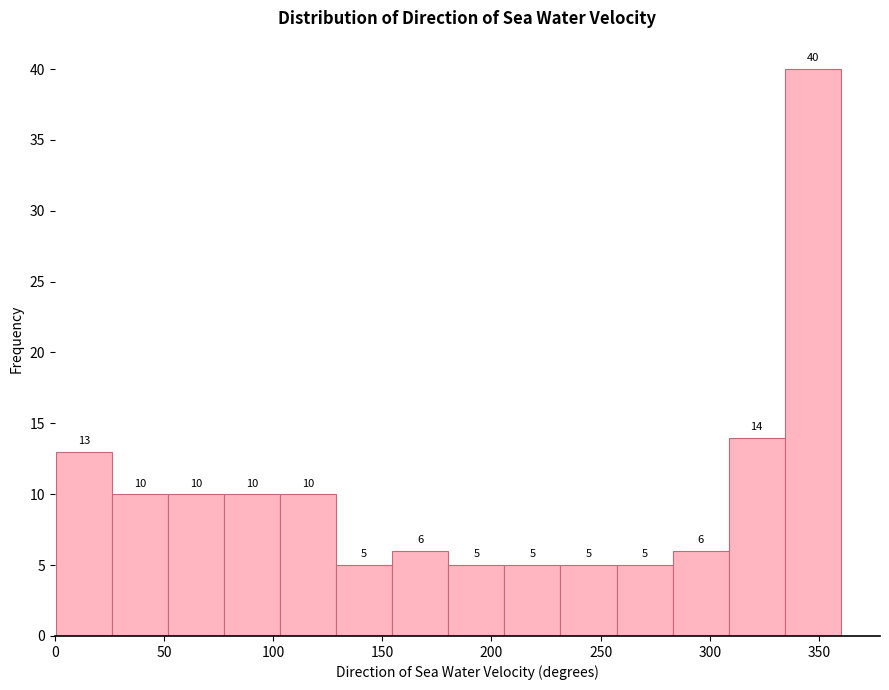

How tall is the bar that spans 155 to 180 on the x-axis? The bar edges are not printed on the chart, so give them approximately, as read against the axis.

6